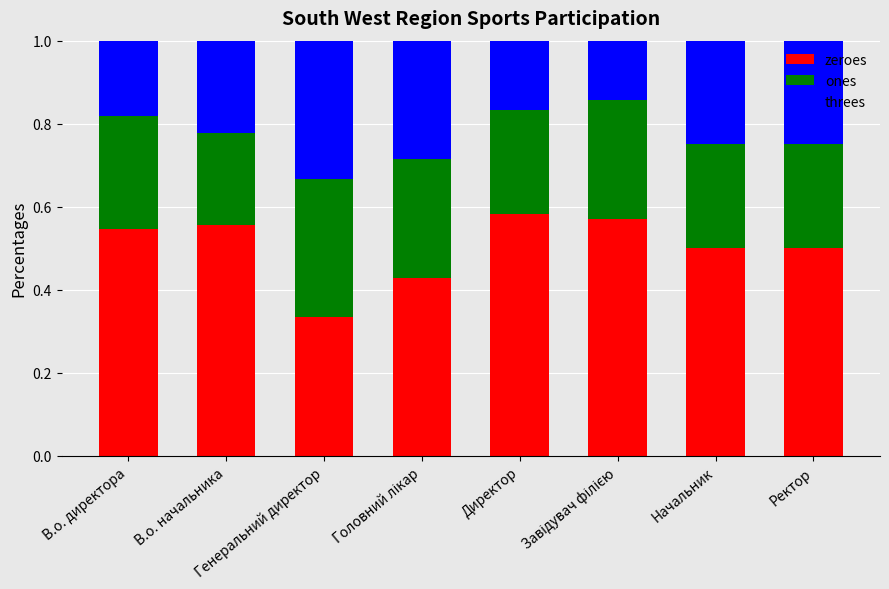

Count the zeroes values in the range 0 to 1.

8